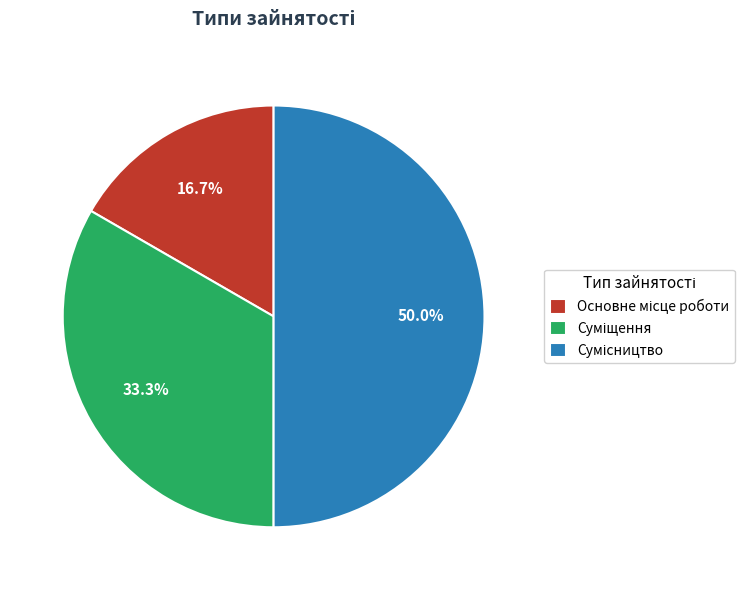

What percentage is the Основне місце роботи slice, to the nearest percent?

17%